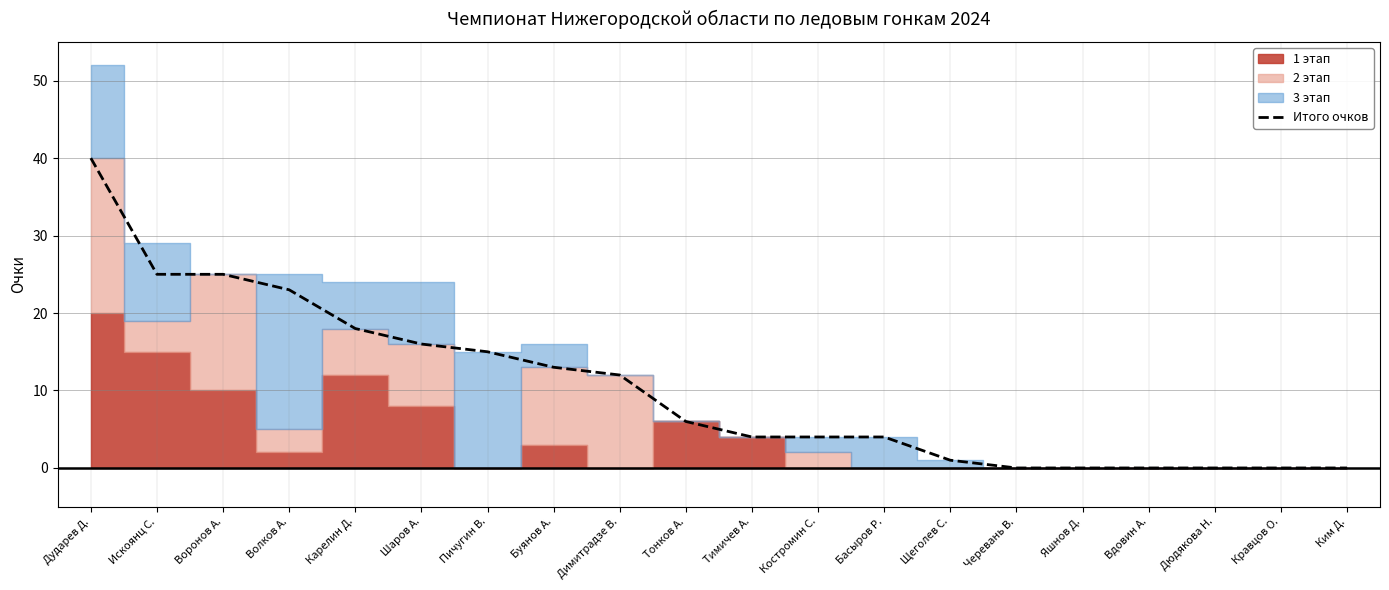

What is the label of the 17th point from the left?

Вдовин А.